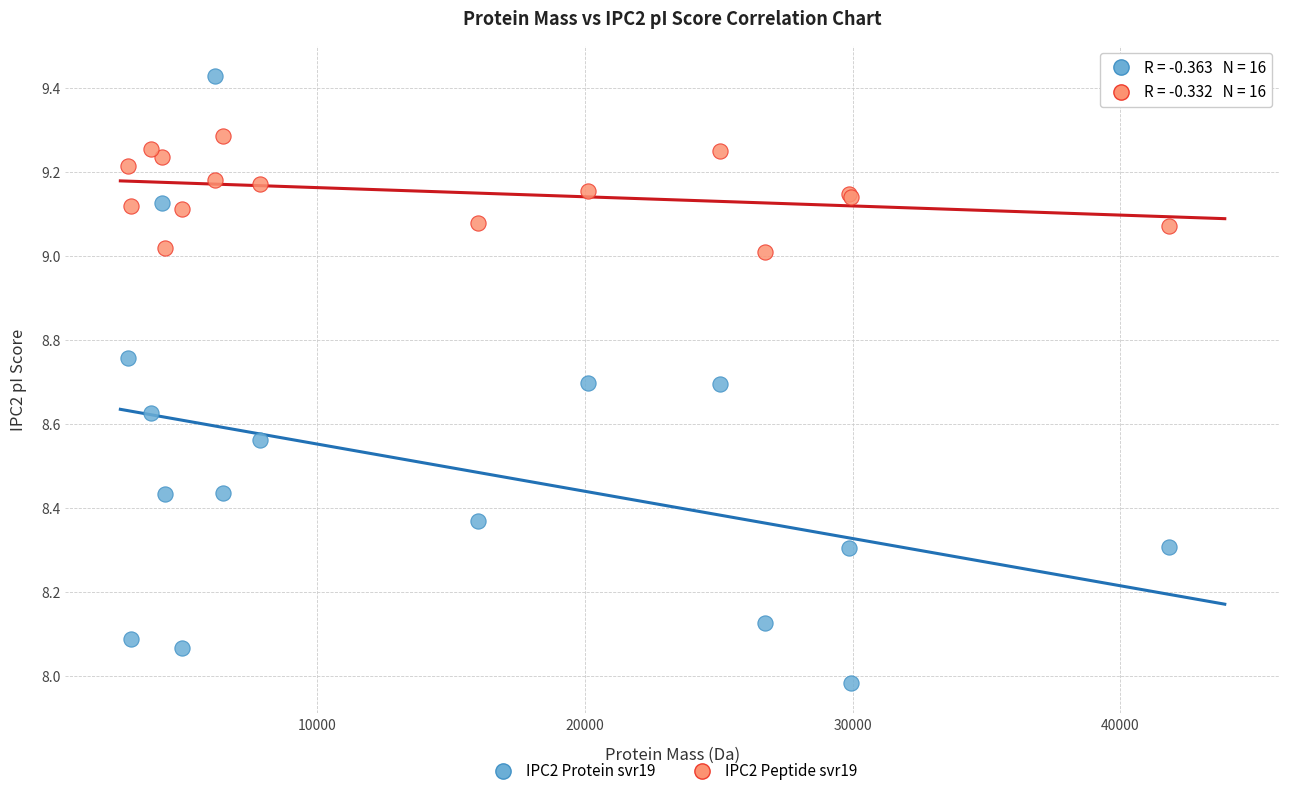

What are all the series names shown in the legend?

IPC2 Protein svr19, IPC2 Peptide svr19